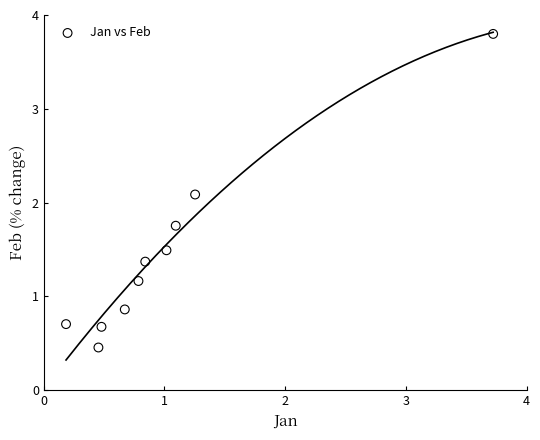

What Y value in the scatter plot is closest to 2?

2.1